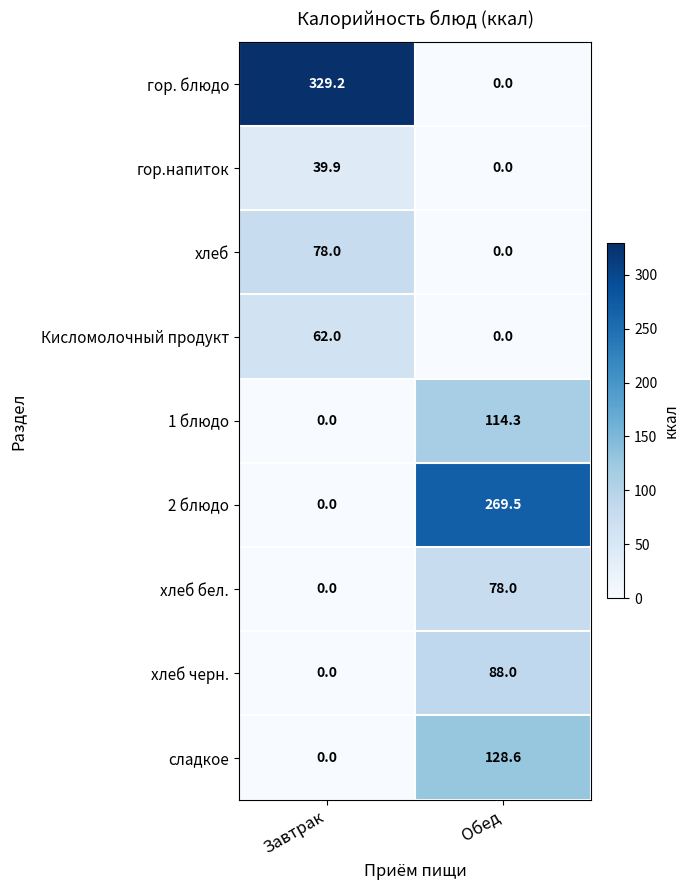

Where is сладкое nearest to the value 64?

Завтрак